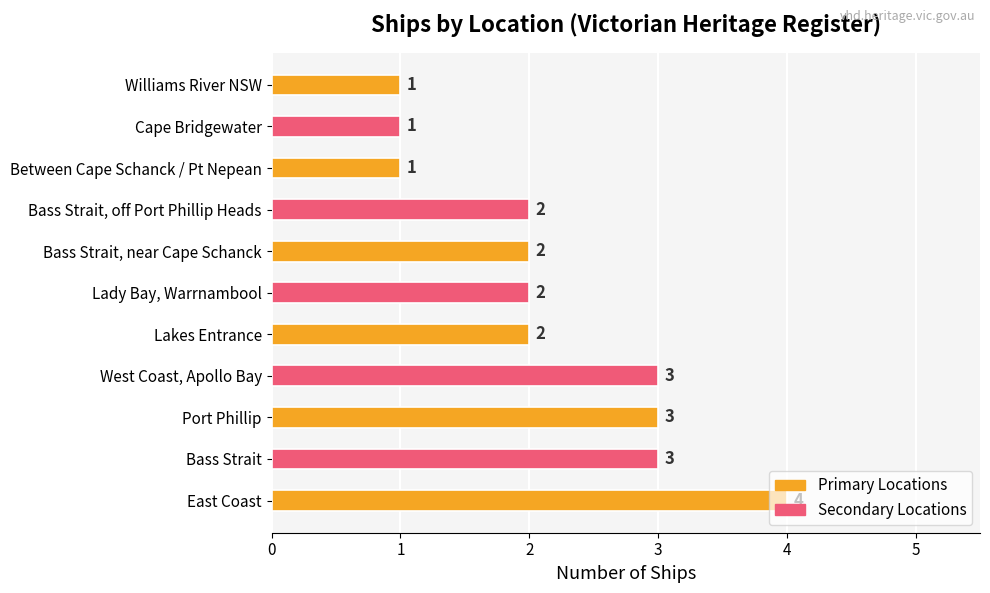

Does the chart contain stacked bars?

No